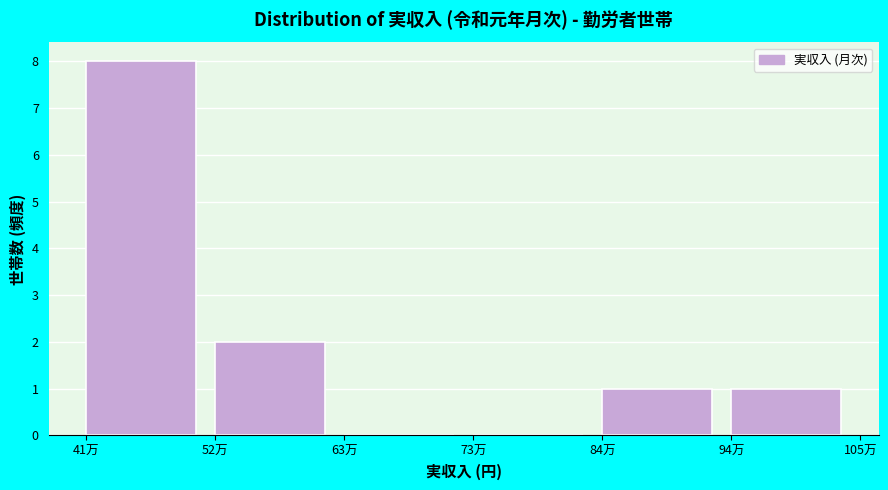

Reading right to left, what are all the values shown in this chart?

94万=1	84万=1	73万=0	63万=0	52万=2	41万=8